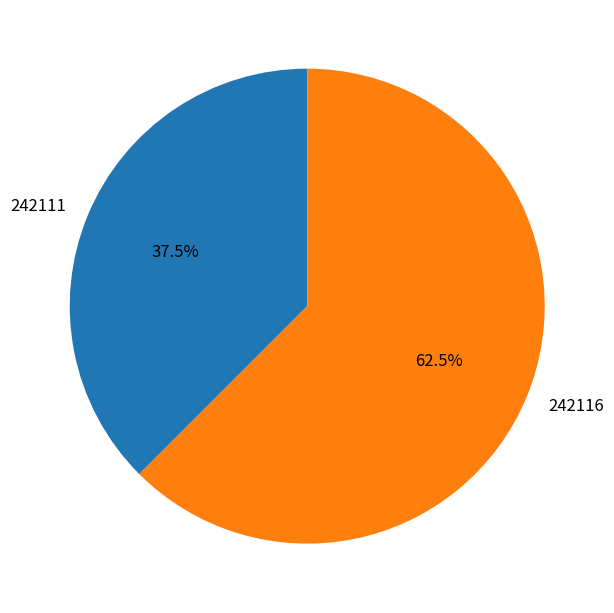

Is there a majority slice in this chart?

Yes